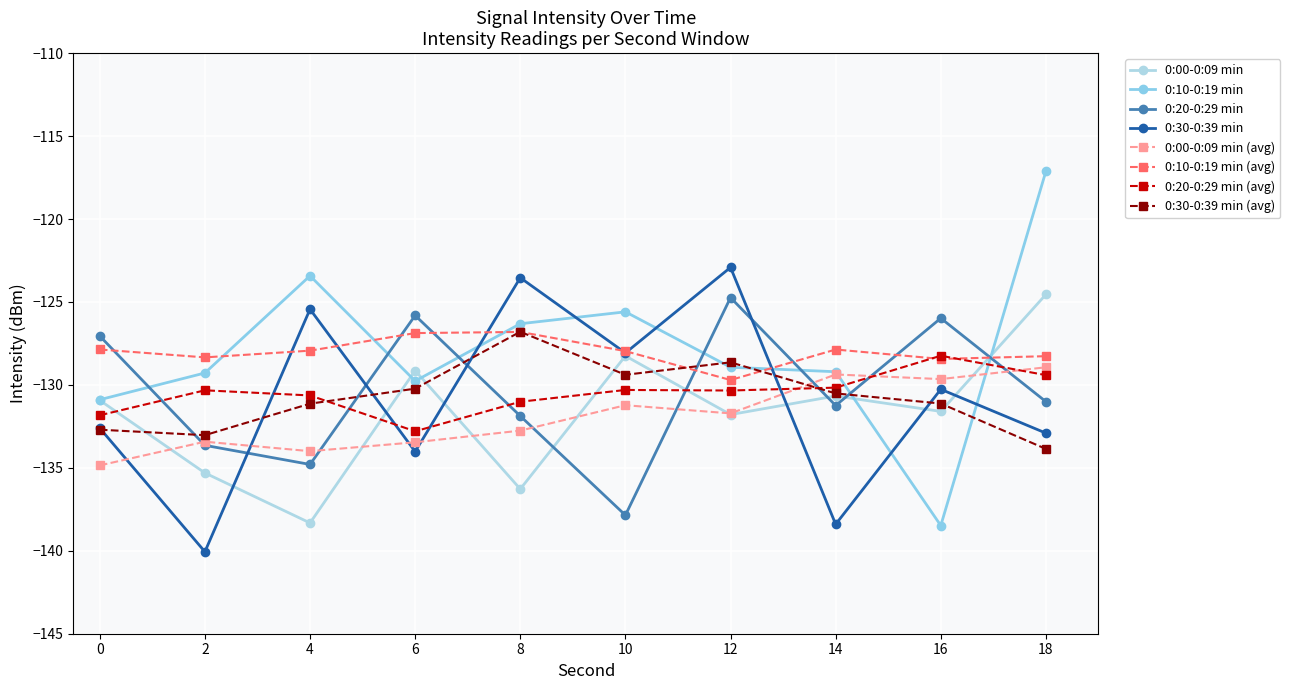

At which label does 0:00-0:09 min reach its minimum?

4